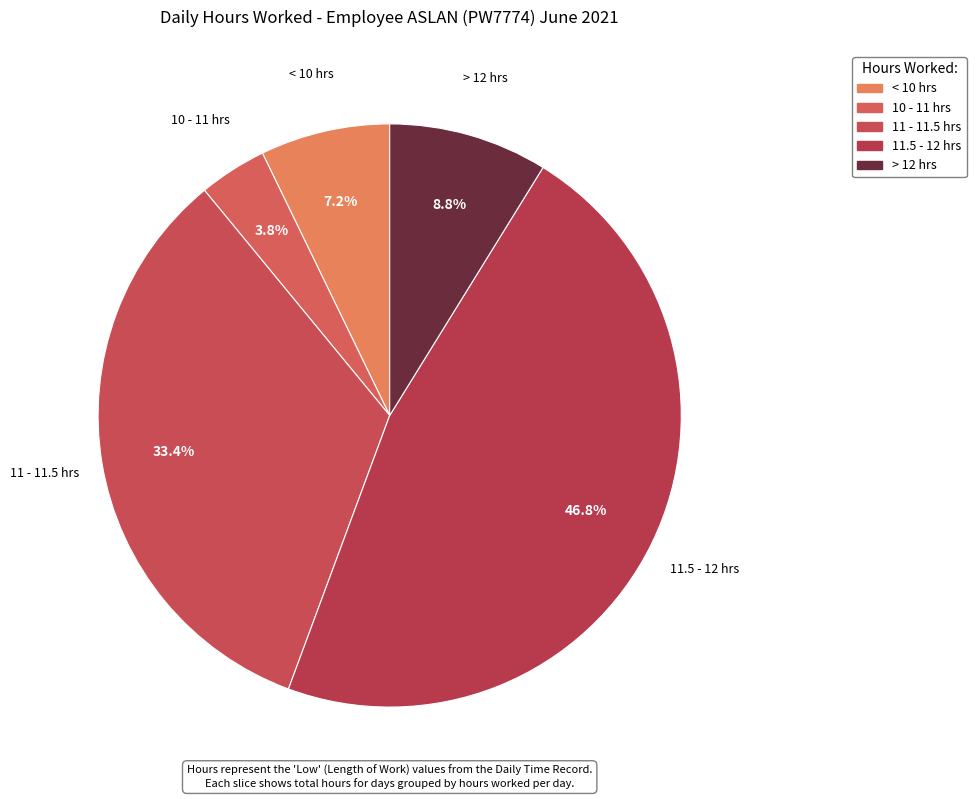

Is there any slice that represents more than half of the pie?

No